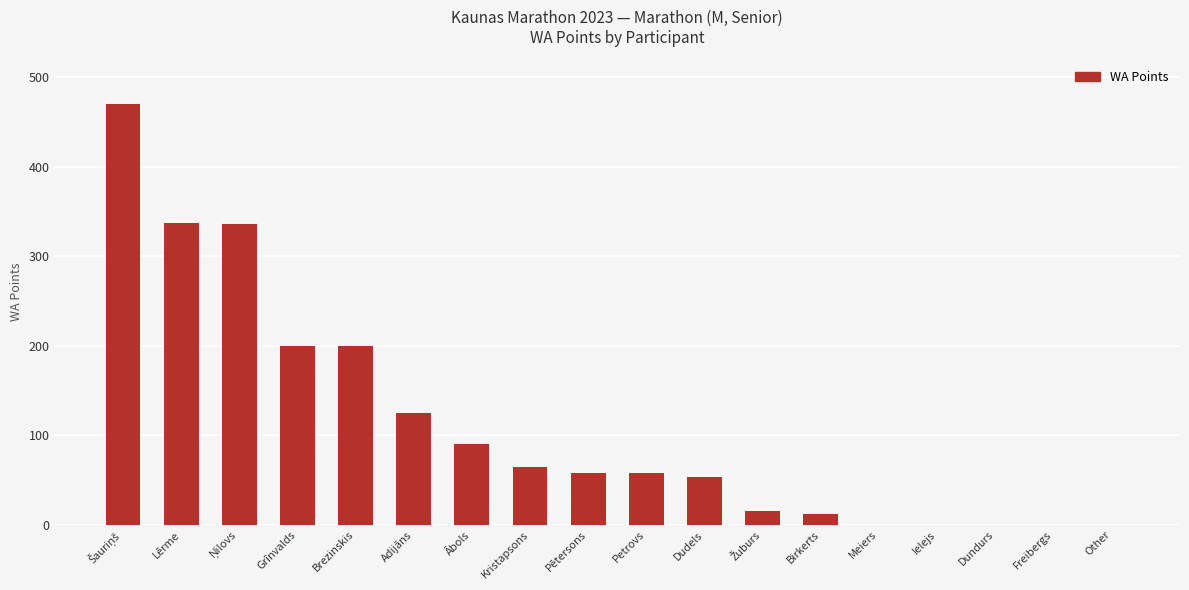

Between Kristapsons and Adijāns, which is larger?

Adijāns